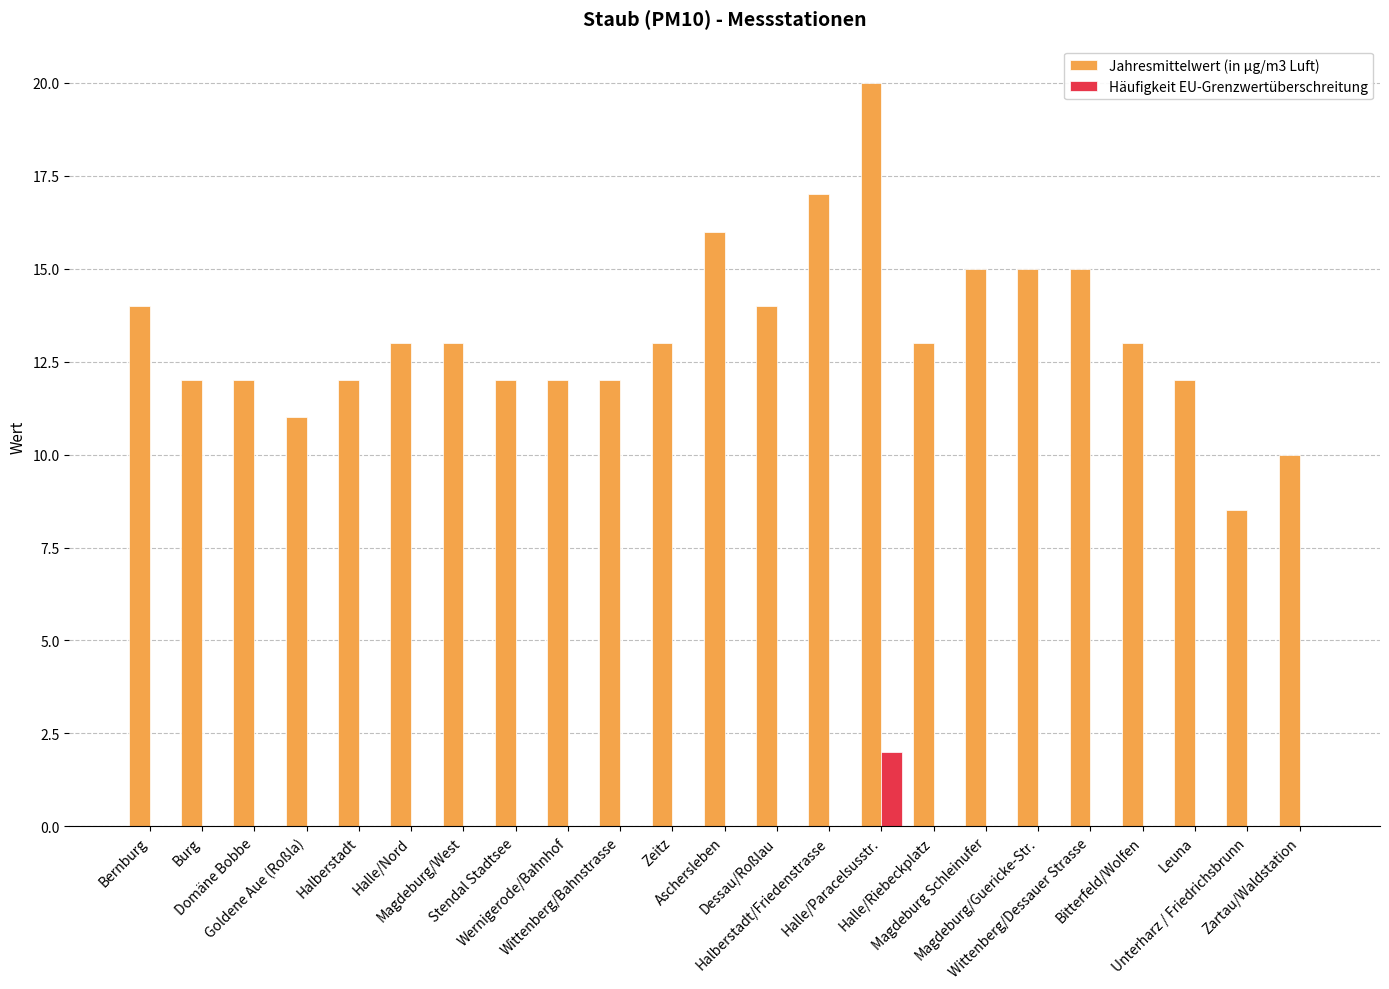

What value does the Jahresmittelwert (in µg/m3 Luft) series have at Wittenberg/Bahnstrasse?

12.0